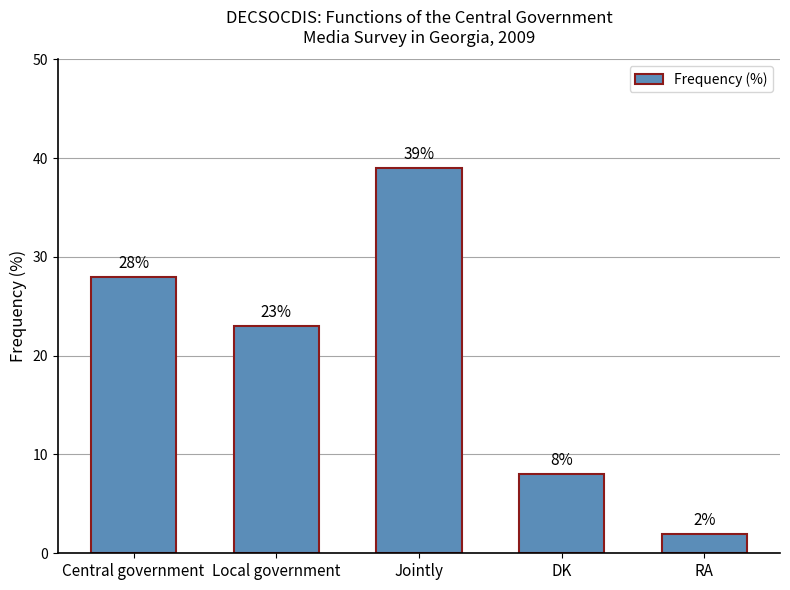

What is the value of the 3rd bar from the left?

39